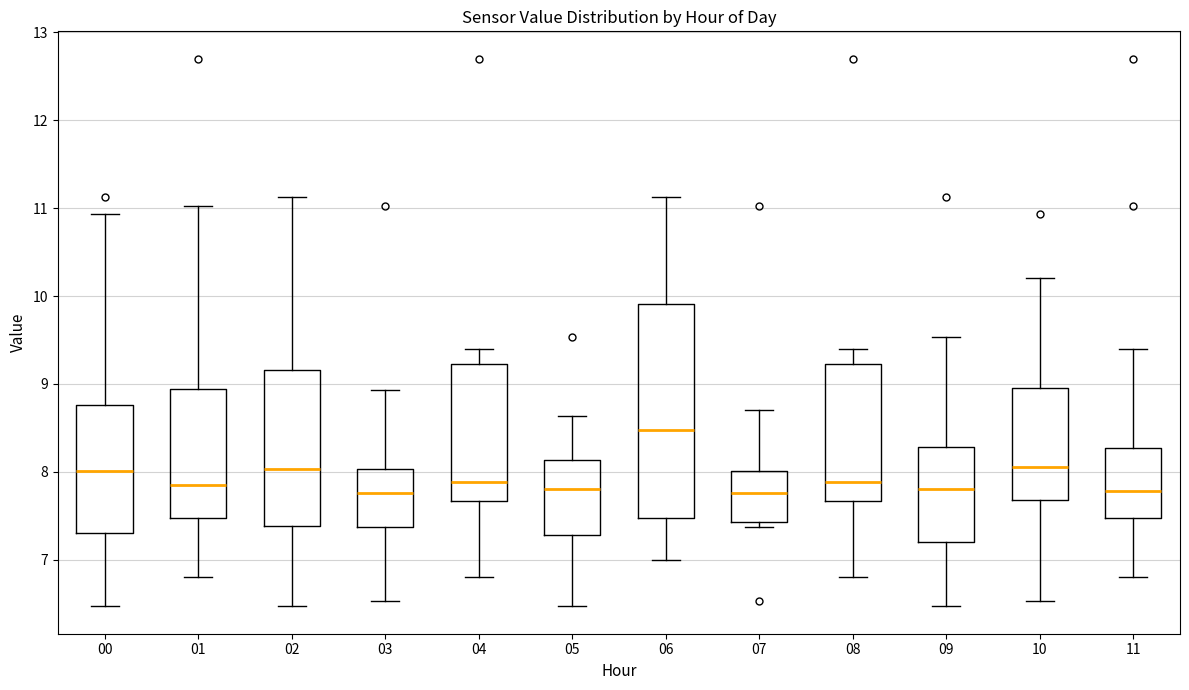

Which box is the tallest, from its lower edge to its upper edge?

06